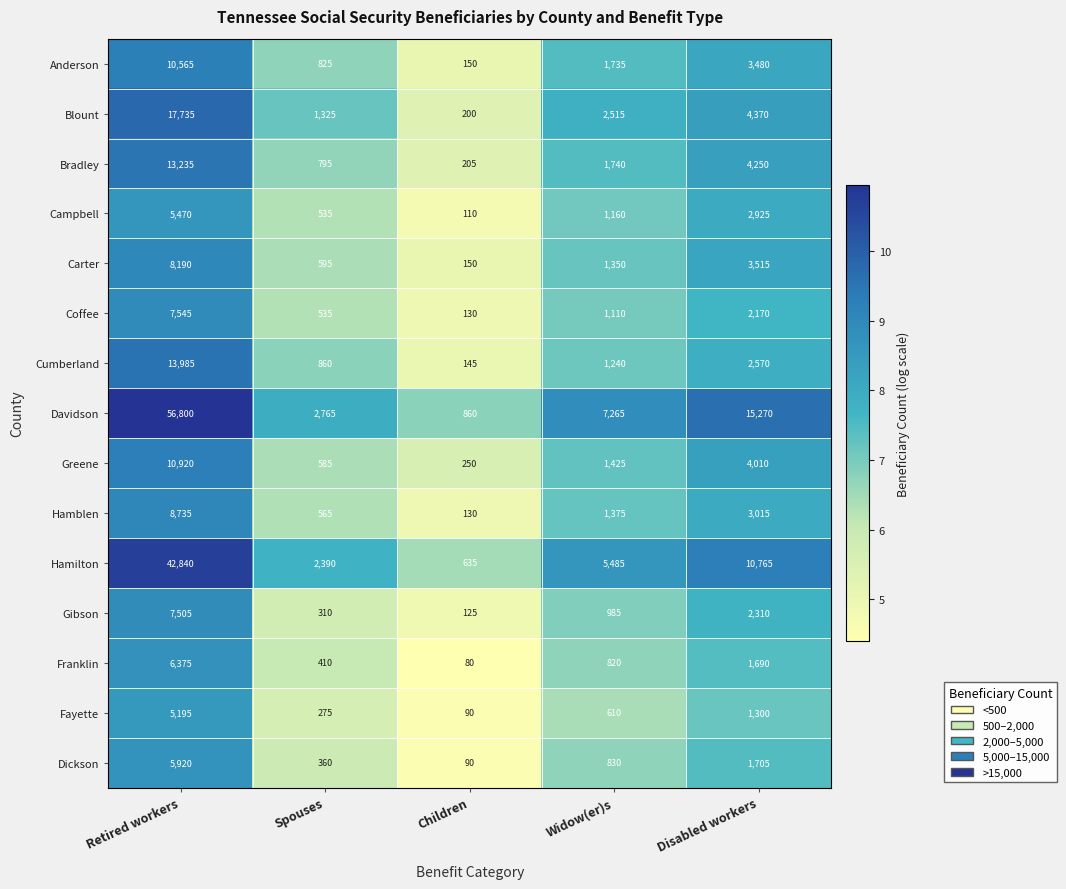

How many series are shown in this chart?

15